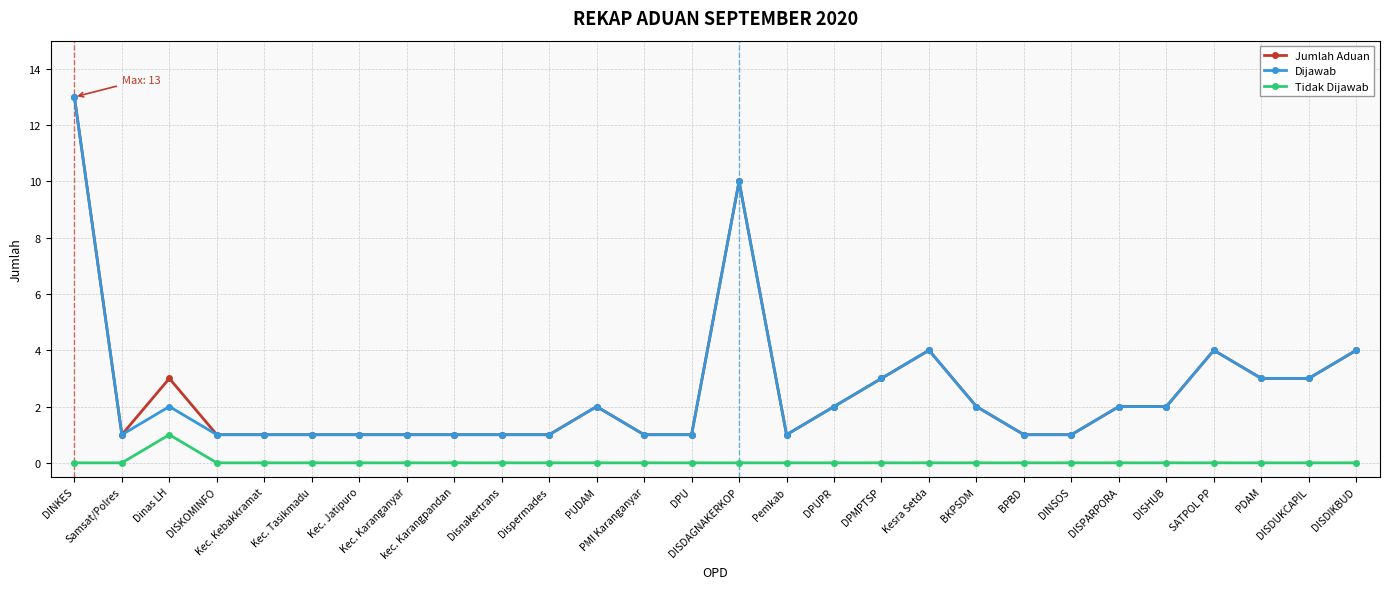

Where does the Jumlah Aduan series first go above 2?

DINKES